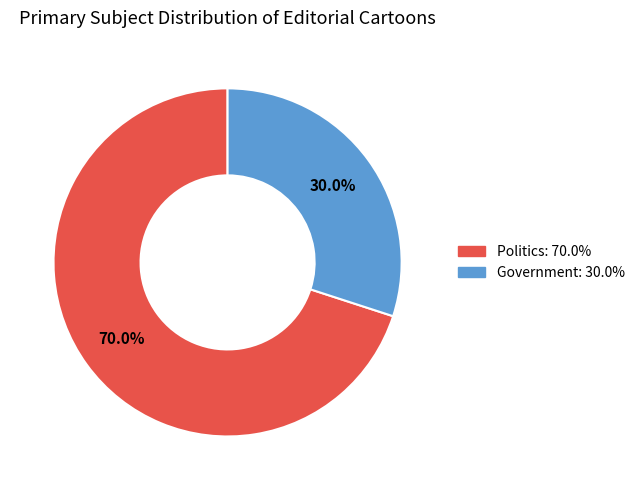

How many slices are in this pie chart?

2